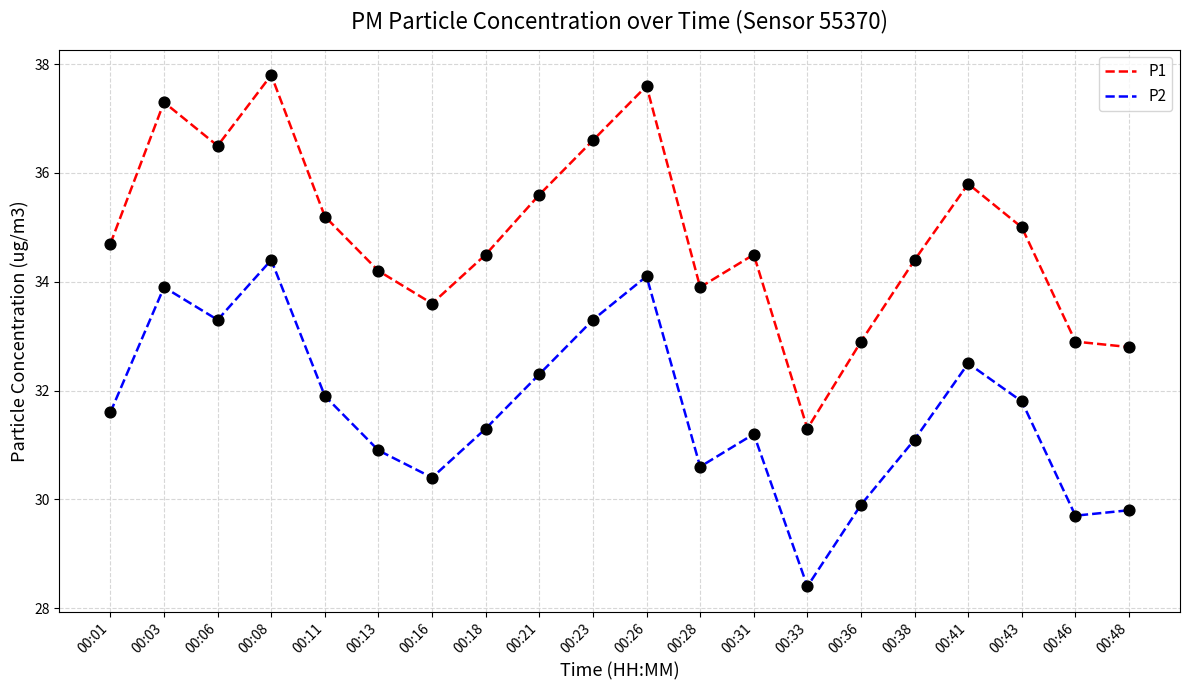

At how many categories does at least one series exceed 32?

19